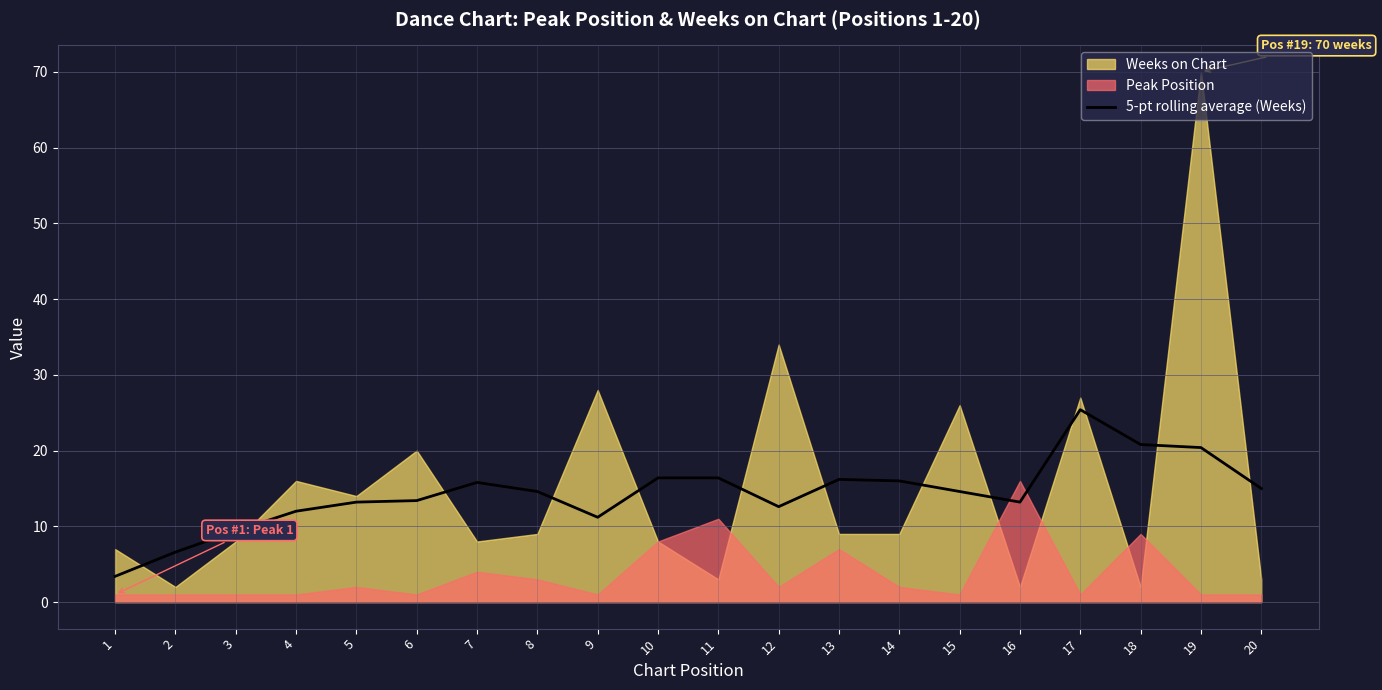

Is it true that 5-pt rolling average (Weeks) equals 13.4 at 6?

True